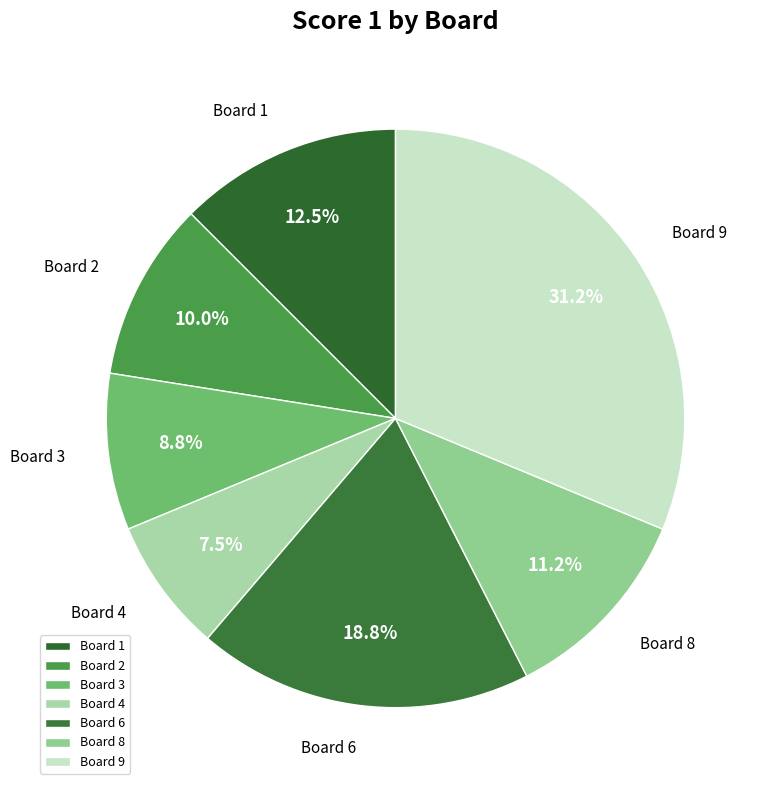

Is there a majority slice in this chart?

No